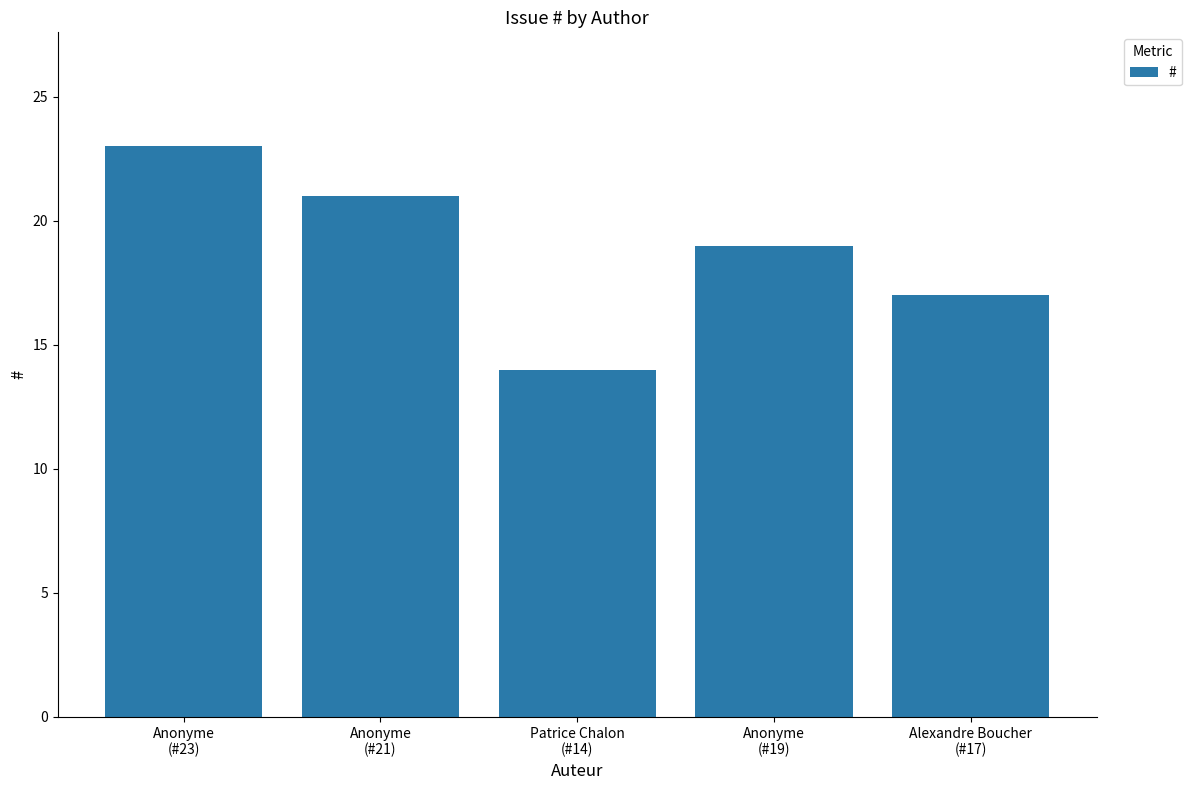

What is the ratio of the value at Anonyme
(#21) to the value at Anonyme
(#19)?

1.1